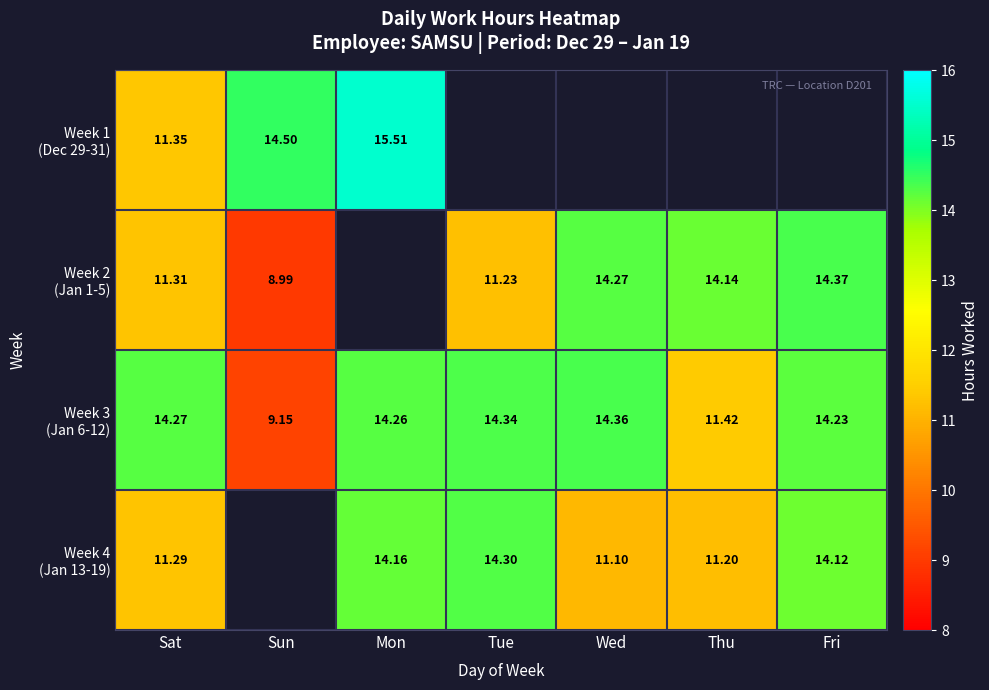

The Week 4 (Jan 13-19) series shows 22.9 at Fri. True or false?

False